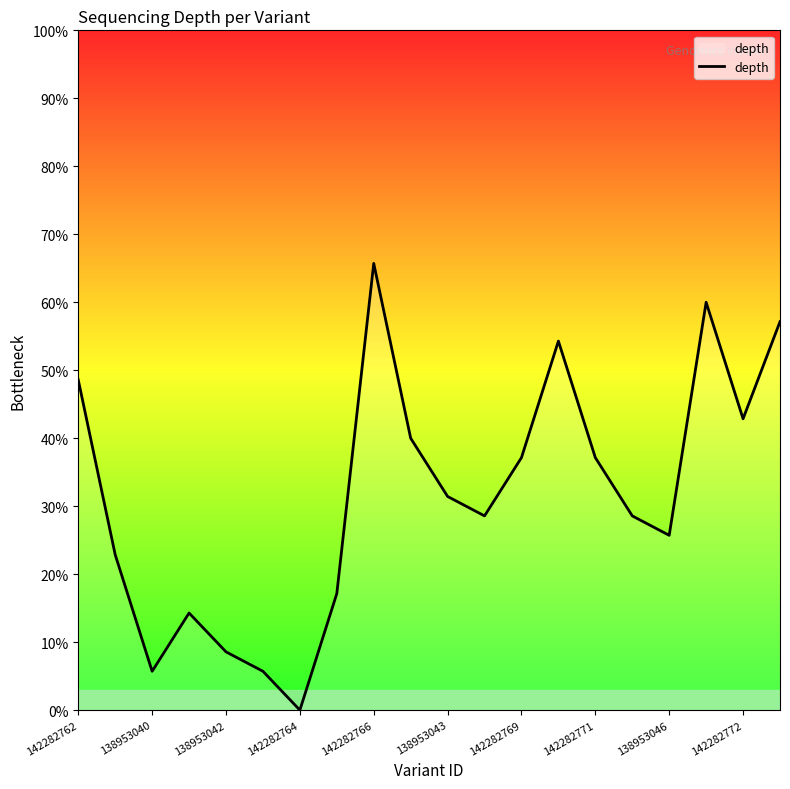

What is the difference between the maximum and minimum values?

65.7